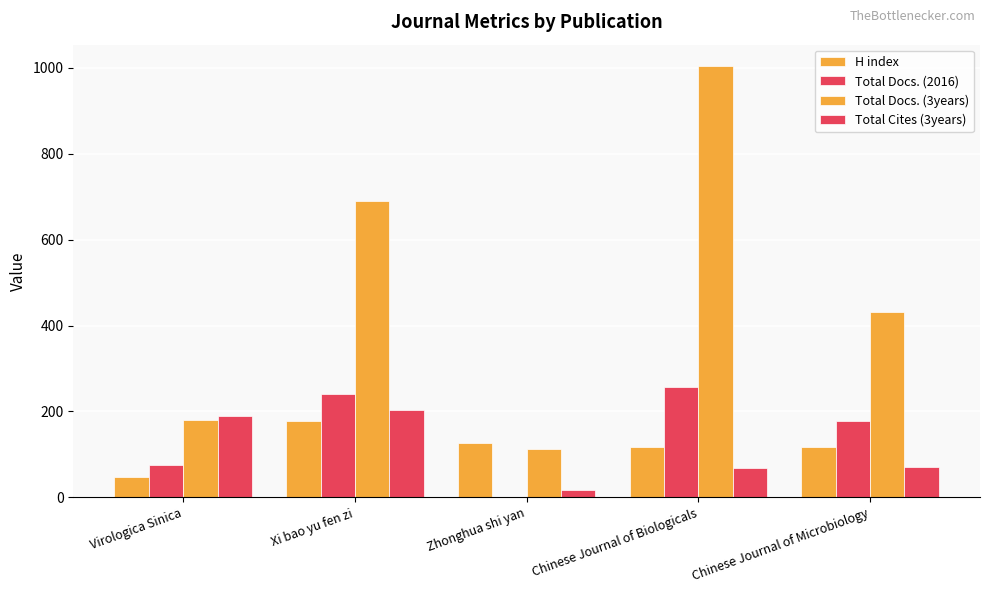

Reading left to right, what are all the values shown in this chart?

H index: 47	177	127	117	117
Total Docs. (2016): 75	241	0	258	177
Total Docs. (3years): 180	689	112	1004	431
Total Cites (3years): 190	203	18	69	70